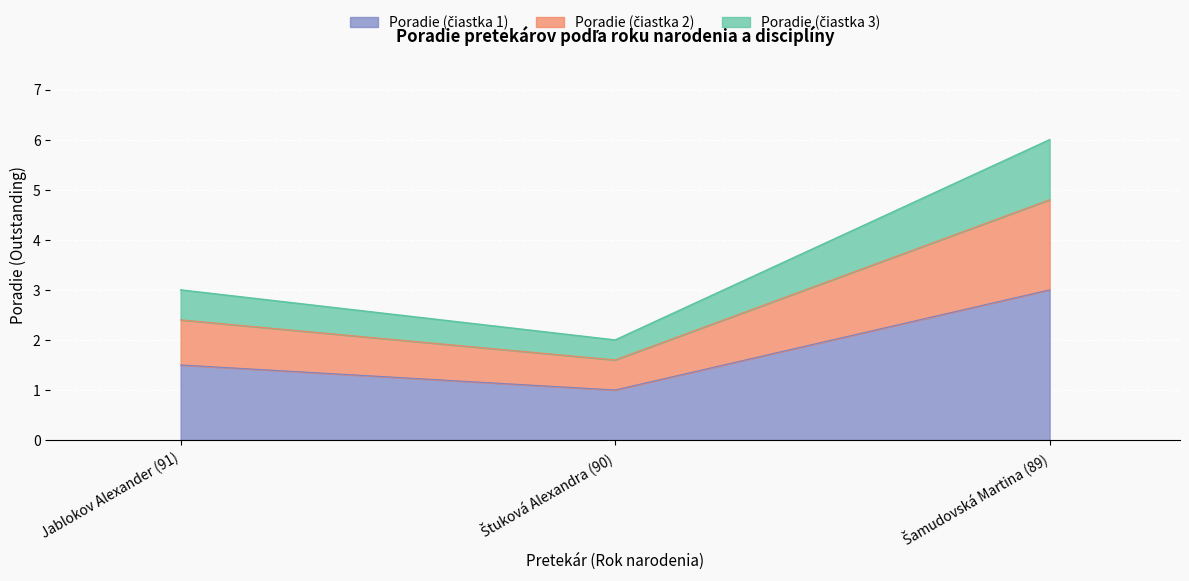

What is the difference between the maximum and second lowest values?

3